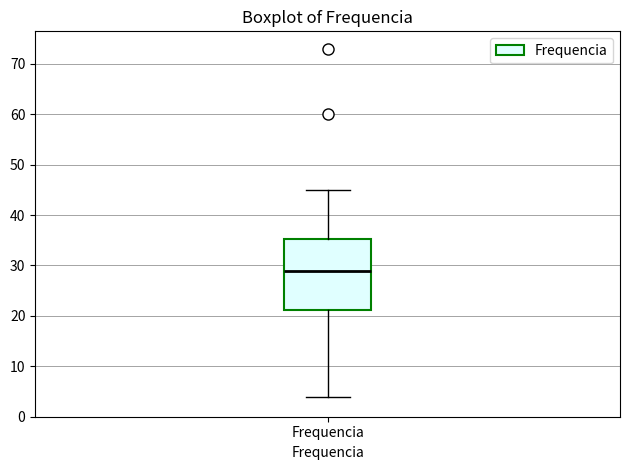

Read this box plot against the y-axis: the position of the median line, the range covered by the box, and the ends of both whiskers. The values are not printed on the chart, so give them approximately, as read against the axis.

median 29, box 21 to 35, whiskers 4 to 45